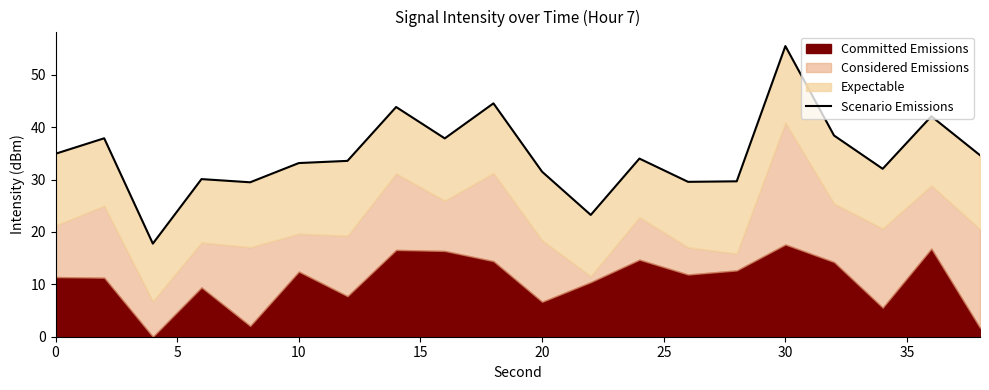

How many categories are shown in the chart?

20